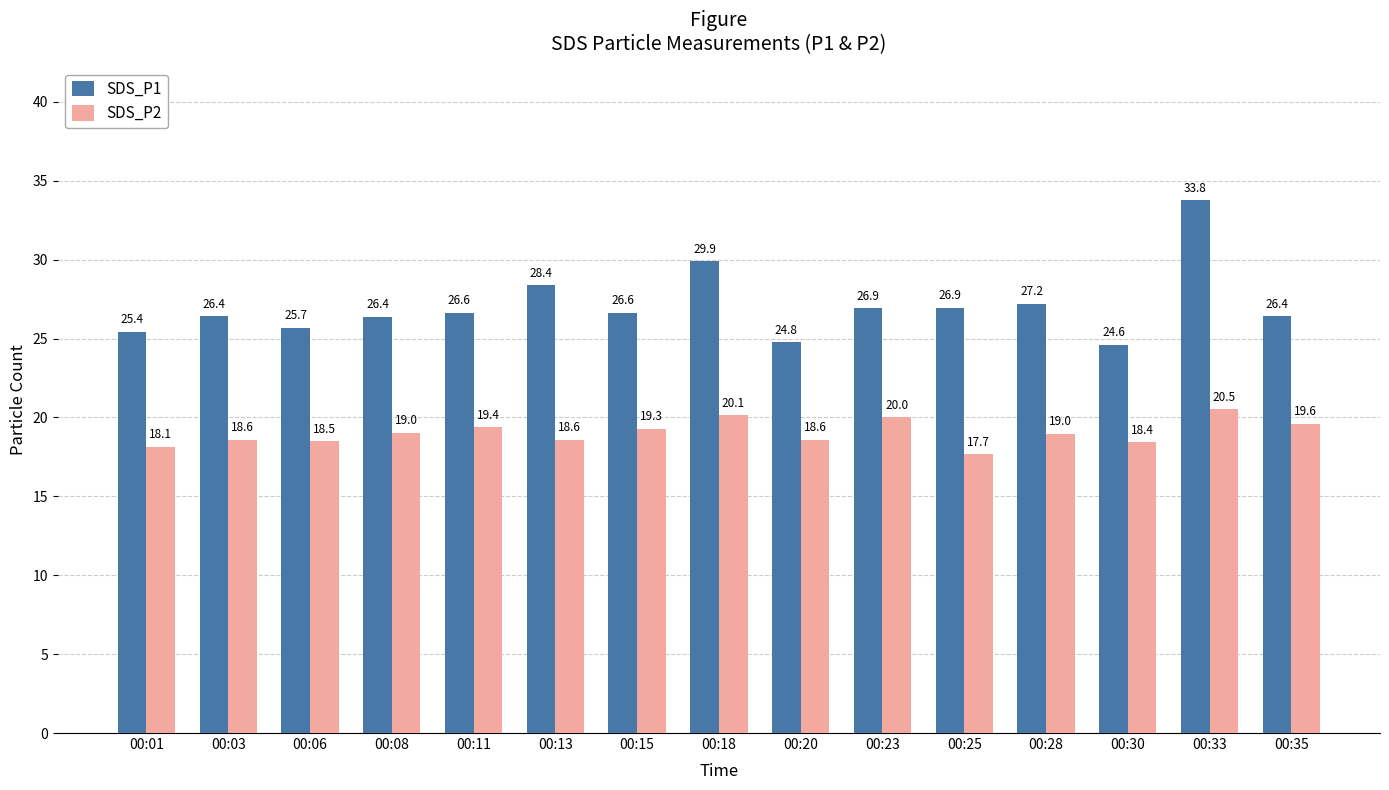

What is the difference between the highest and lowest values at 00:13?

9.8